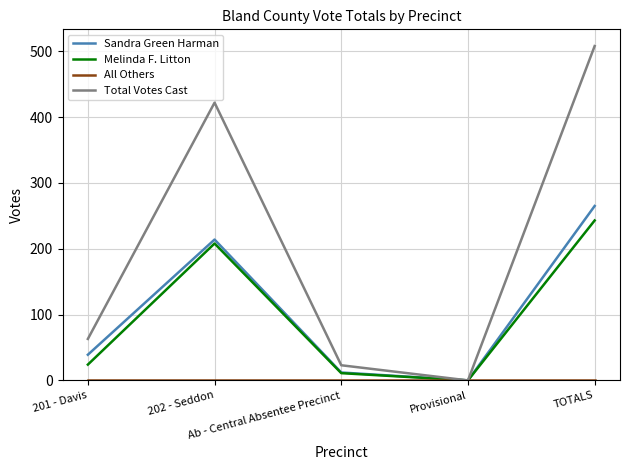

Reading left to right, list all the values displayed in this chart.

Sandra Green Harman: 39	214	12	0	265
Melinda F. Litton: 24	208	11	0	243
All Others: 0	0	0	0	0
Total Votes Cast: 63	422	23	0	508